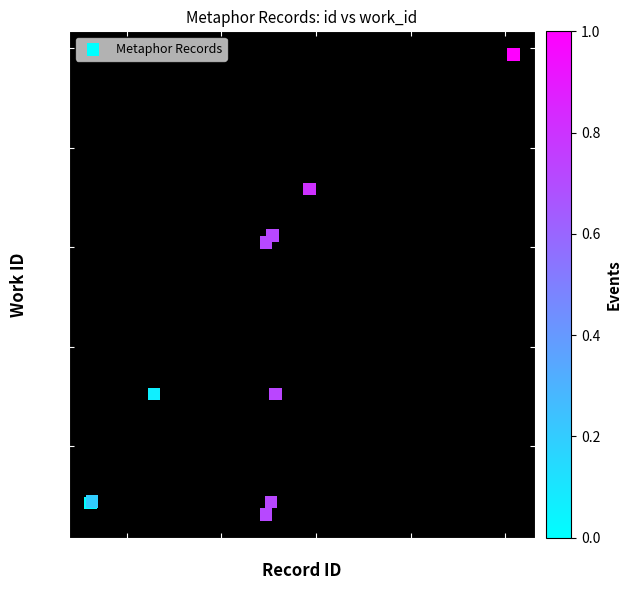

What Y value in the scatter plot is closest to 6813?

7024